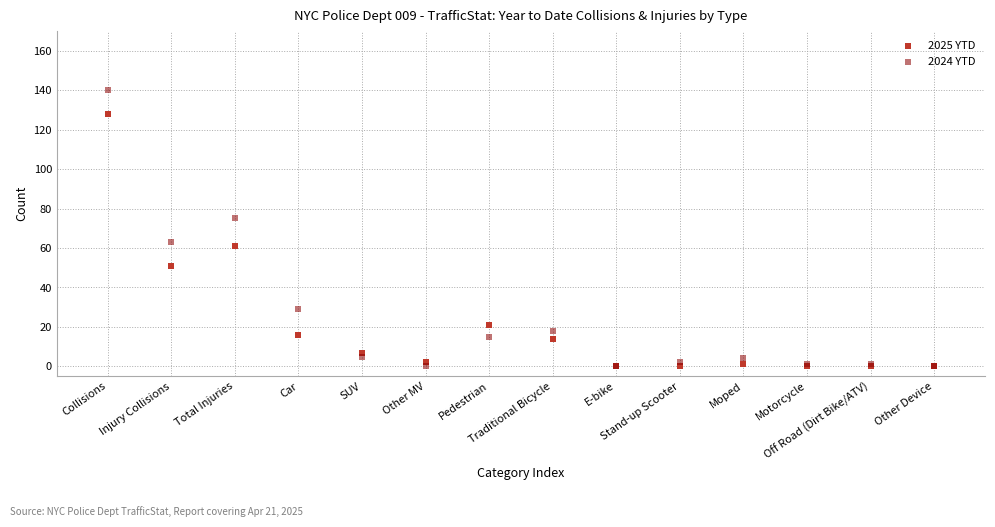

Across all series, what Y value is closest to 70?

75